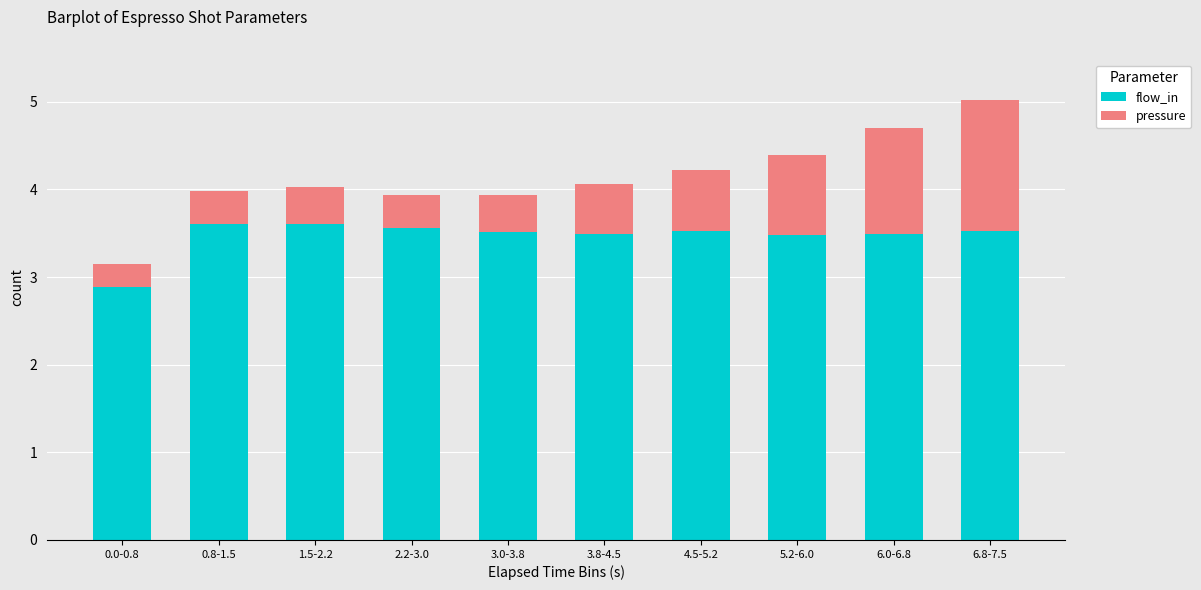

Reading left to right, list the values for the flow_in series.

0.0-0.8=2.9	0.8-1.5=3.6	1.5-2.2=3.6	2.2-3.0=3.6	3.0-3.8=3.5	3.8-4.5=3.5	4.5-5.2=3.5	5.2-6.0=3.5	6.0-6.8=3.5	6.8-7.5=3.5